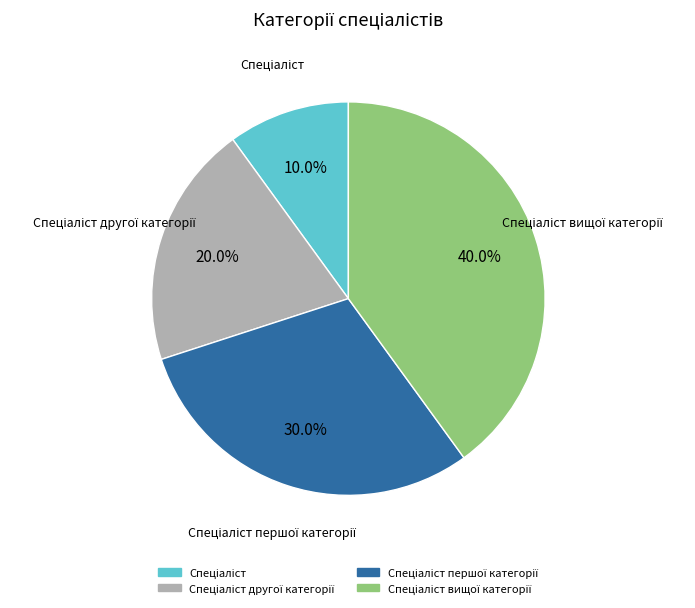

Is there any slice that represents more than half of the pie?

No